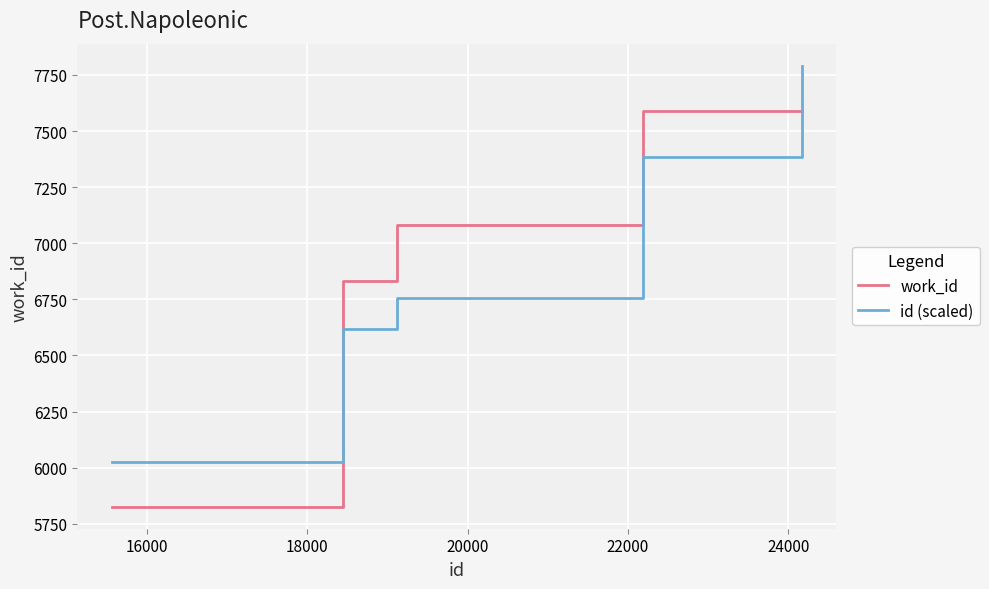

True or false: work_id and id (scaled) cross at least once.

True